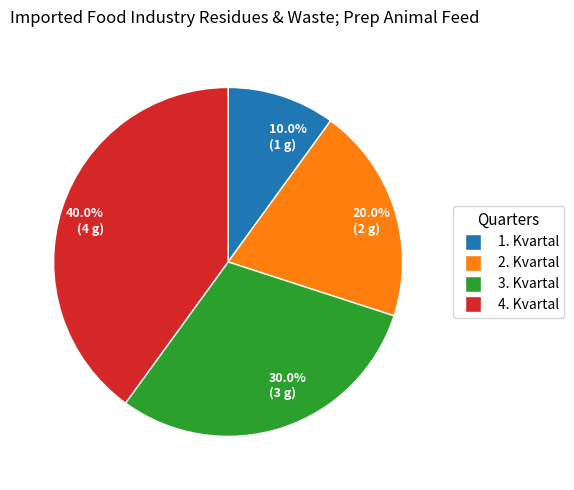

Between 30.0% (3 g) and 10.0% (1 g), which is larger?

30.0% (3 g)